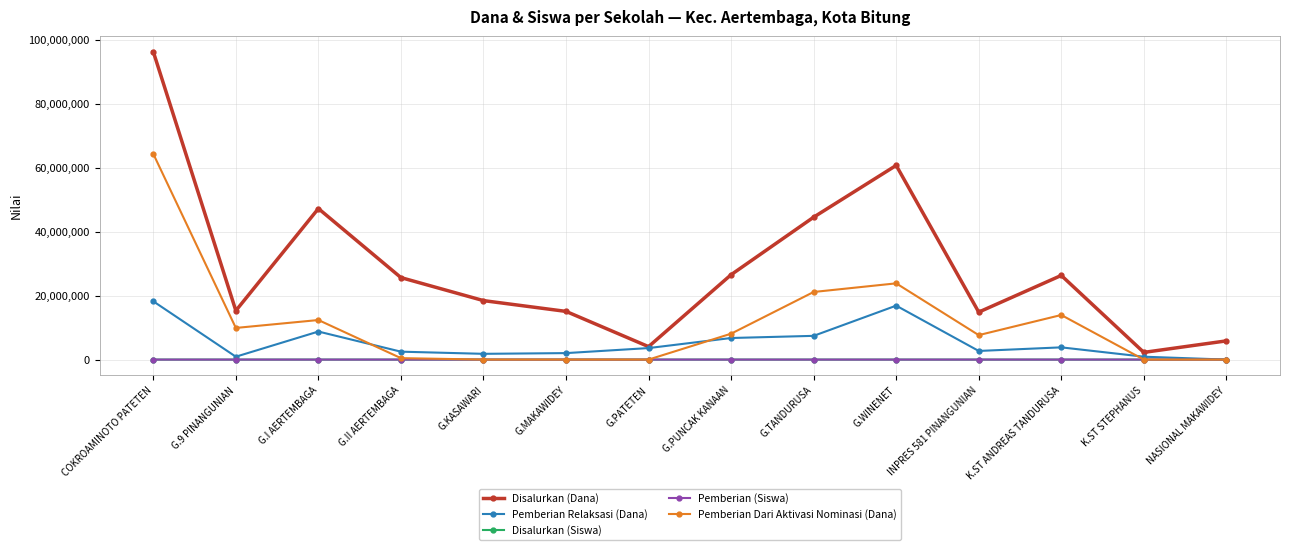

At how many categories does at least one series exceed 68412913?

1